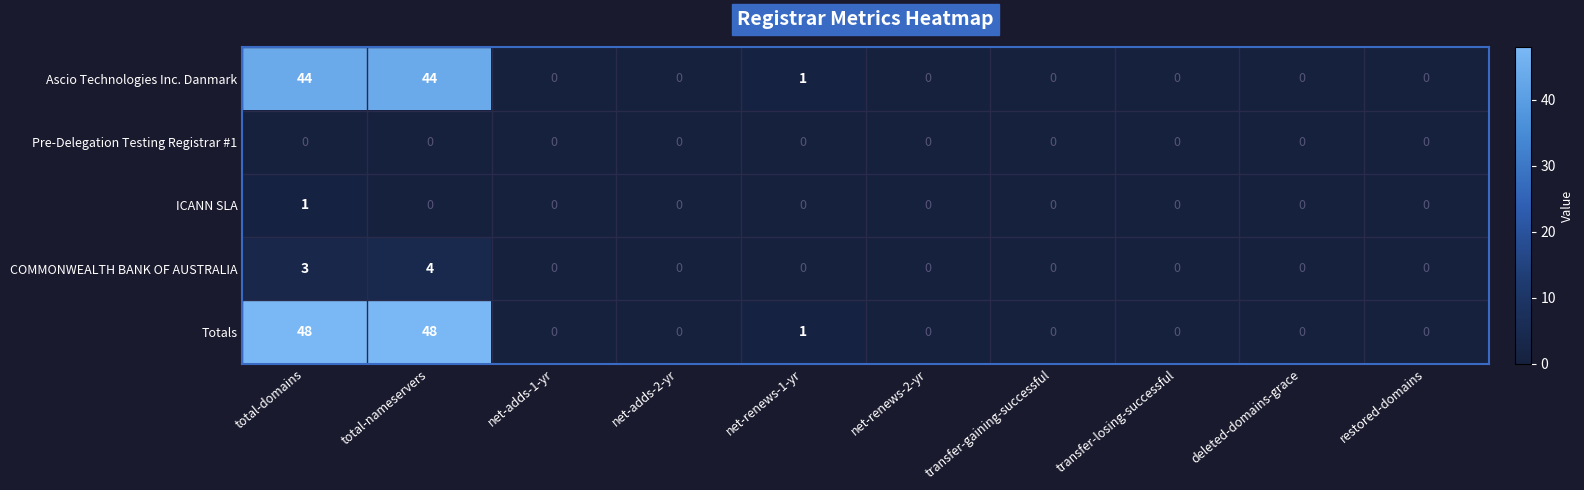

Which series has the widest spread of values?

Totals